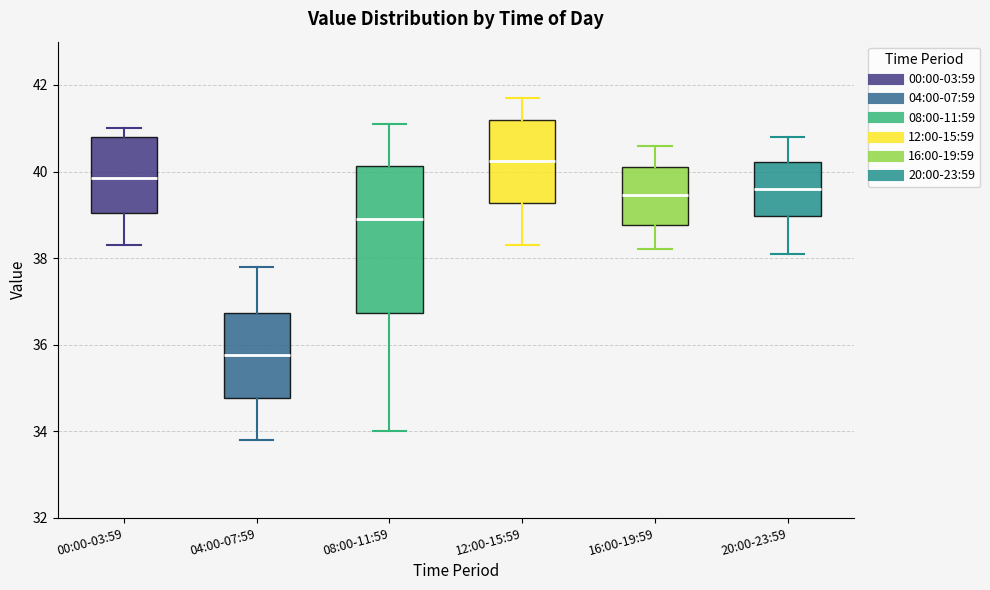

Reading left to right, read every box against the y-axis: the position of its median line, the range the box covers, and the ends of its whiskers. The values are not printed on the chart, so give them approximately, as read against the axis.

00:00-03:59: median 39.8, box 39.0 to 40.8, whiskers 38.4 to 41.0
04:00-07:59: median 35.8, box 34.8 to 36.8, whiskers 33.8 to 37.8
08:00-11:59: median 39.0, box 36.8 to 40.2, whiskers 34.0 to 41.2
12:00-15:59: median 40.2, box 39.2 to 41.2, whiskers 38.4 to 41.8
16:00-19:59: median 39.4, box 38.8 to 40.2, whiskers 38.2 to 40.6
20:00-23:59: median 39.6, box 39.0 to 40.2, whiskers 38.2 to 40.8